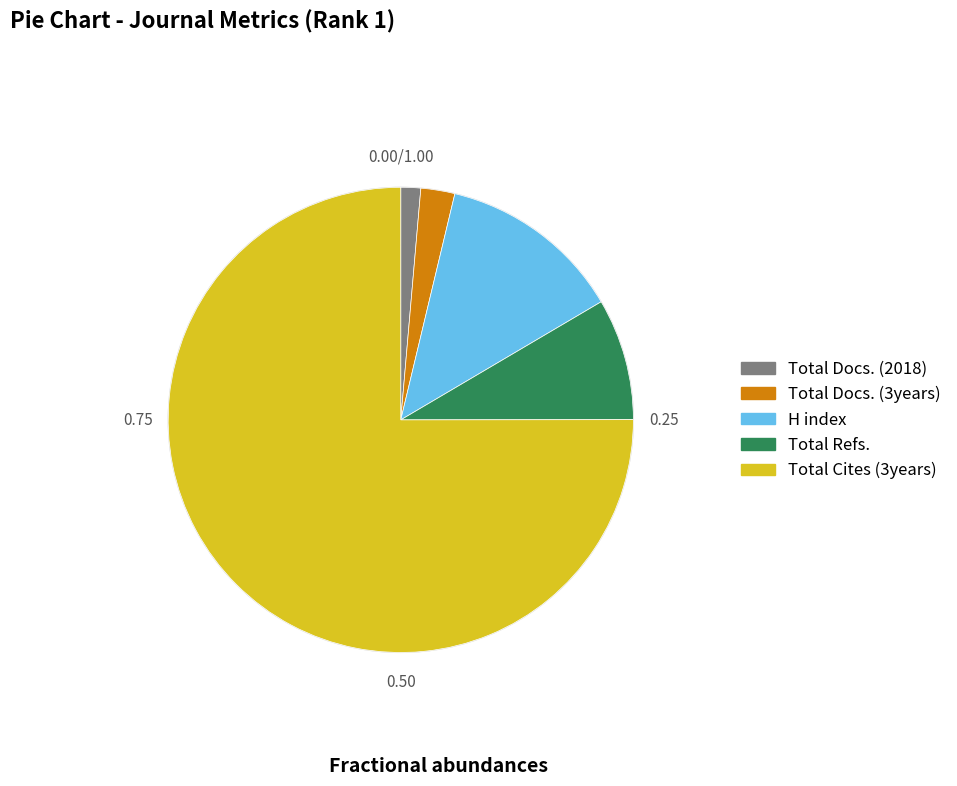

Do H index and Total Cites (3years) together represent more than half of the pie?

Yes